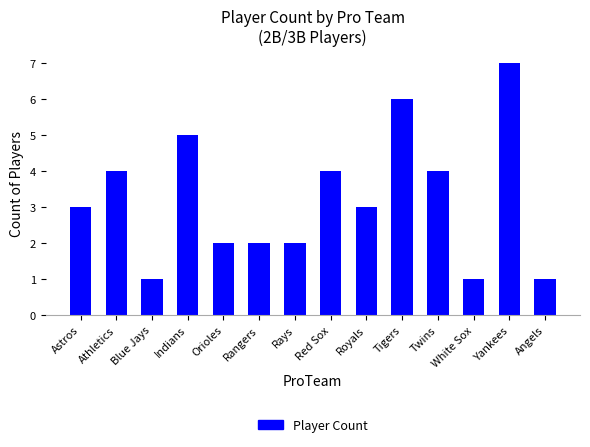

What is the label of the 1st bar from the left?

Astros